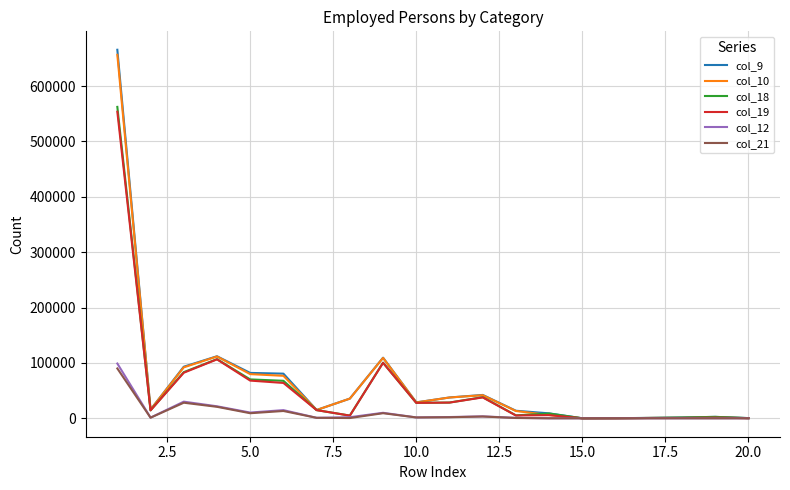

What is the average value of the col_12 series?

9890